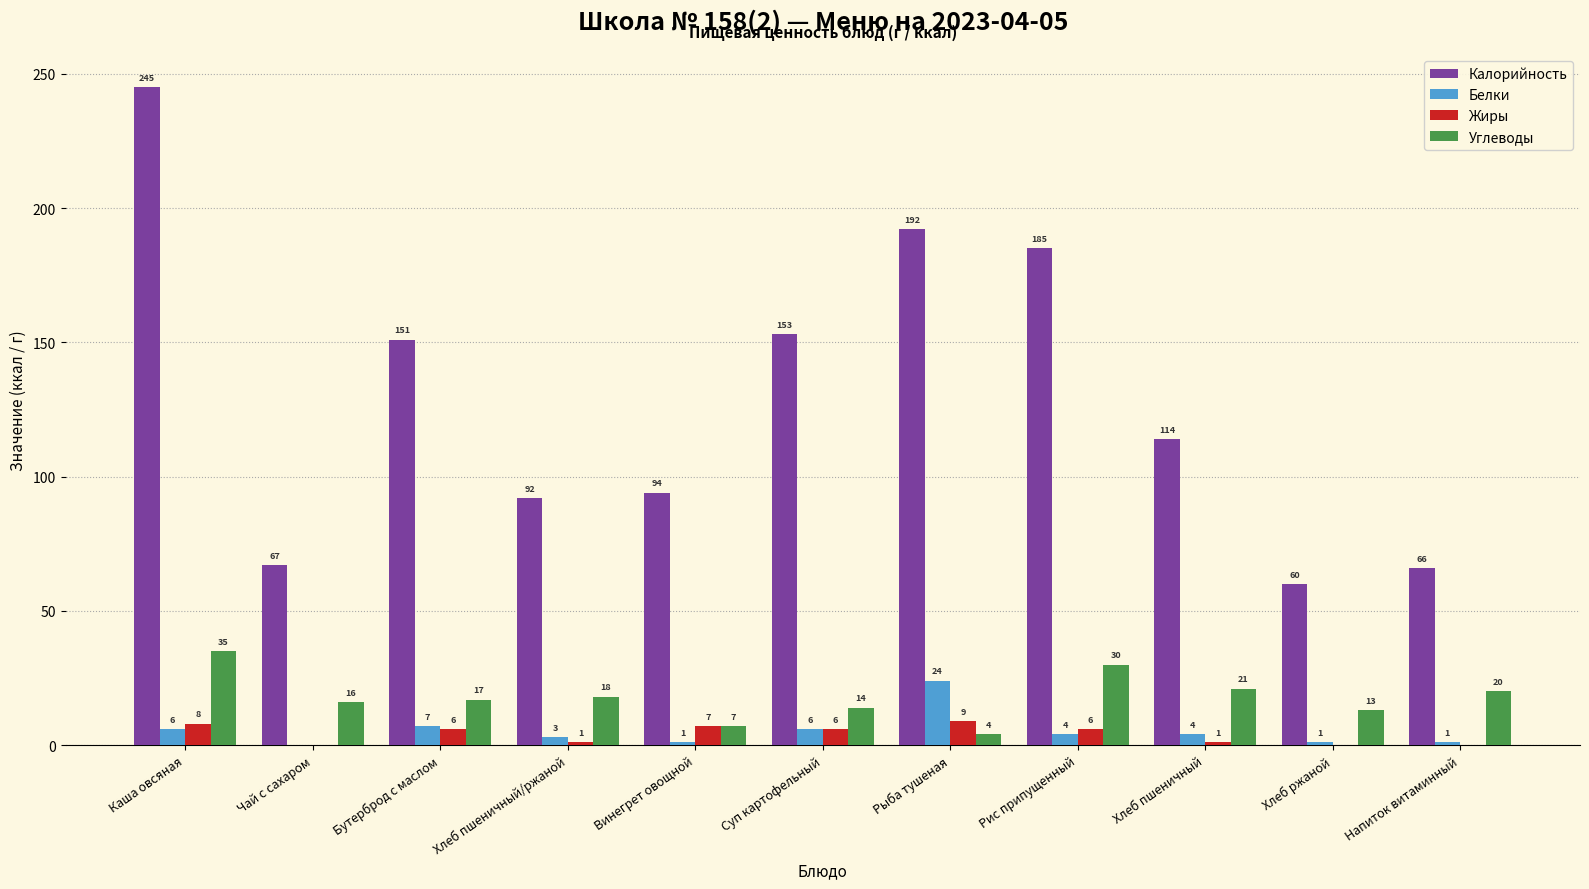

Is the value of Калорийность at Хлеб ржаной greater than the value of Жиры at Рис припущенный?

Yes